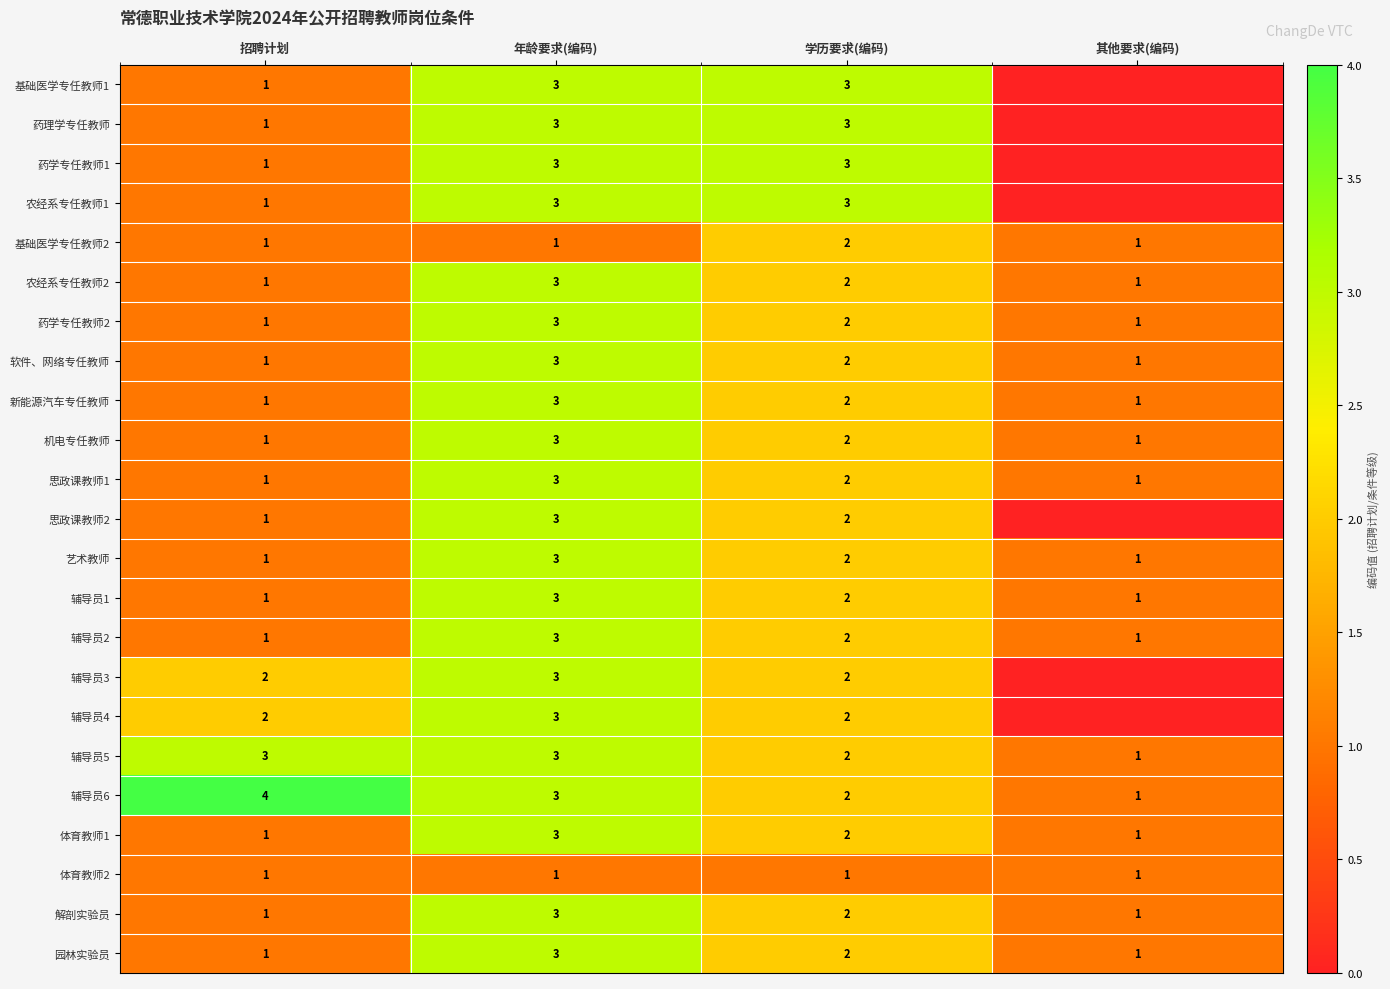

True or false: 农经系专任教师2 has a value of 1 at 招聘计划.

True